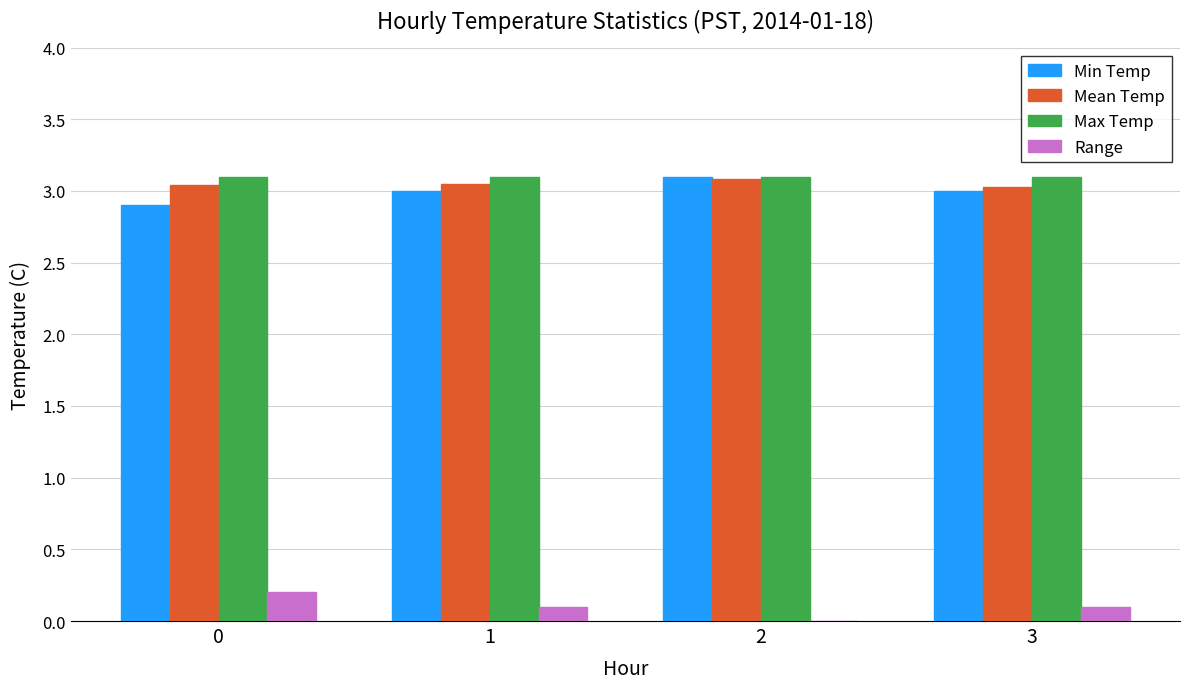

Are the bars grouped side by side (vs. stacked)?

Yes